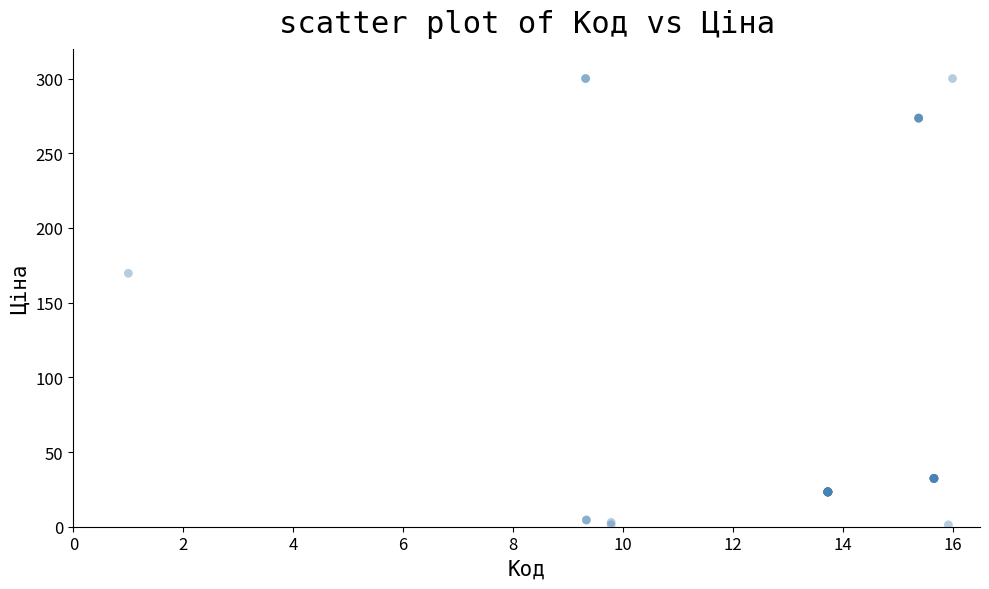

What Y value in the scatter plot is closest to 150?

169.6